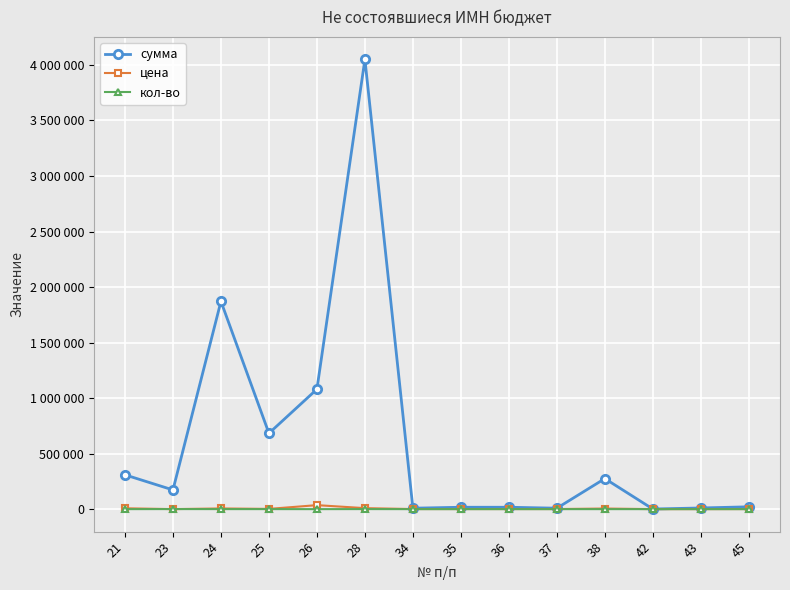

What is the difference between the second highest and minimum values in the цена series?

8850.0